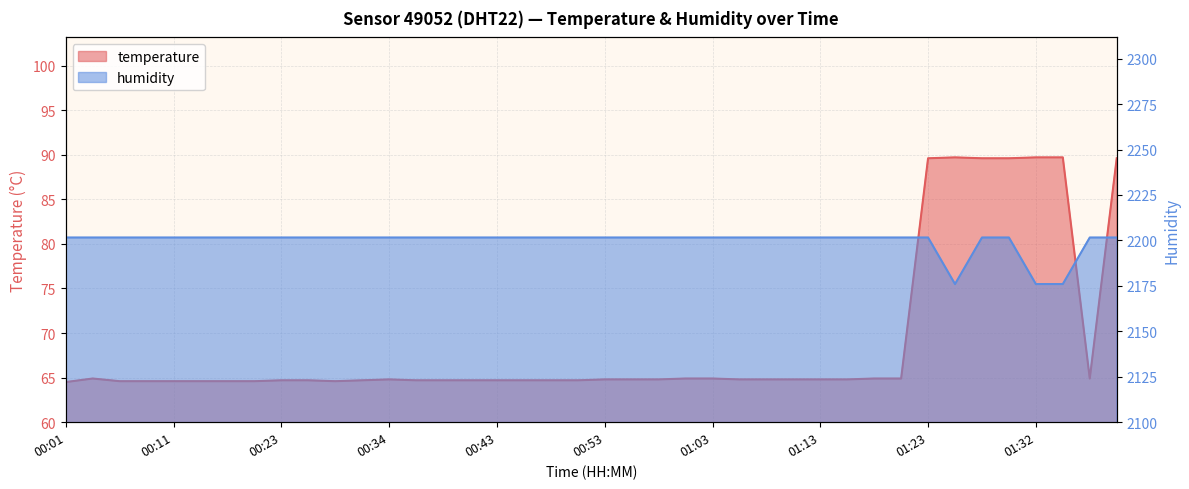

Which category has the lowest value across all series?

00:01